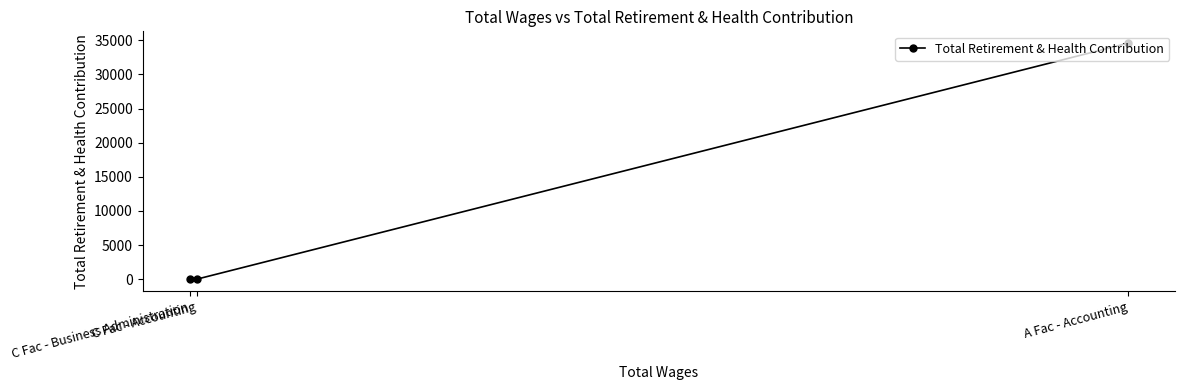

List the labels in order of value, largest first.

A Fac - Accounting, C Fac - Accounting, C Fac - Business Administration